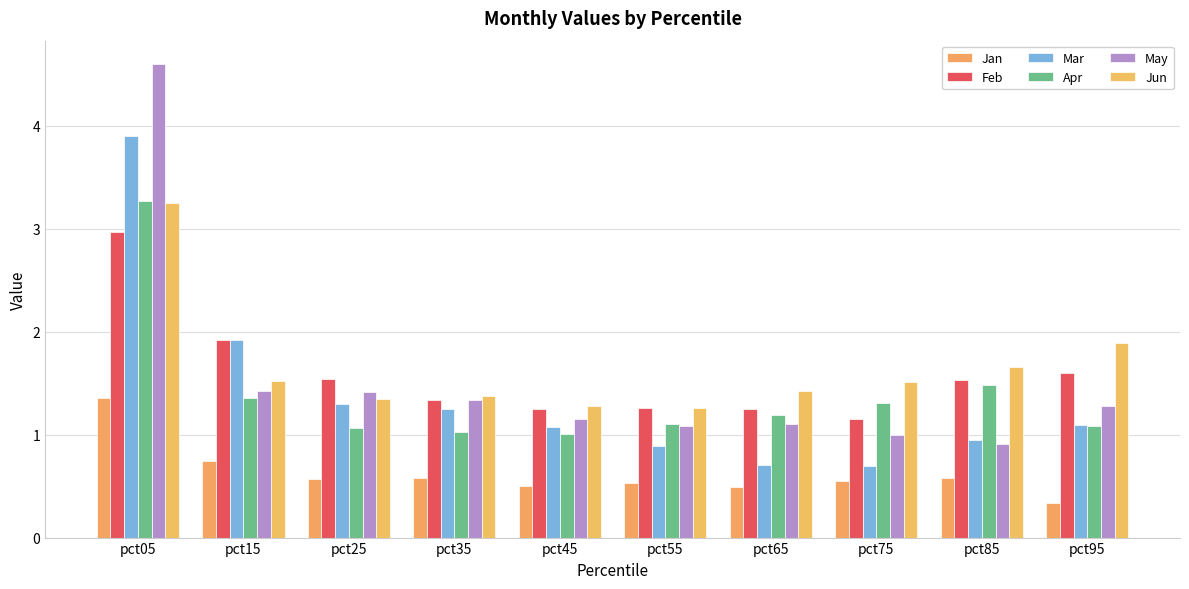

Which series has the widest spread of values?

May